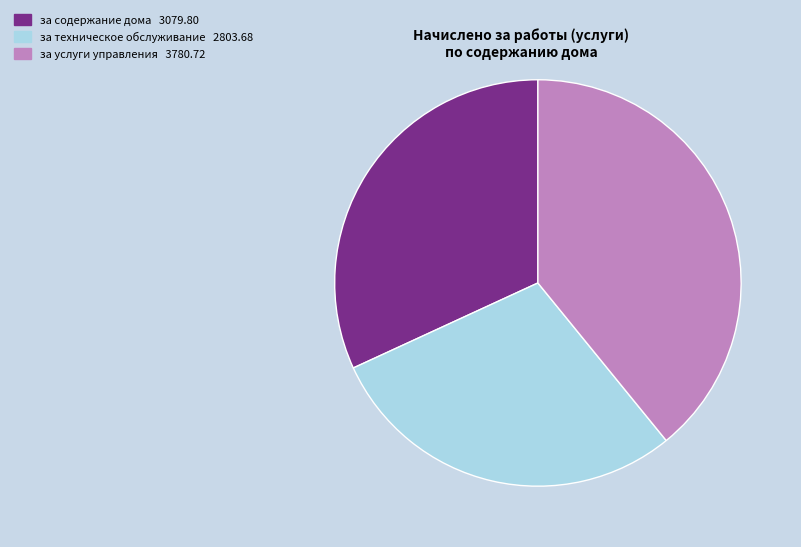

Does за техническое обслуживание account for over 50% of the chart?

No